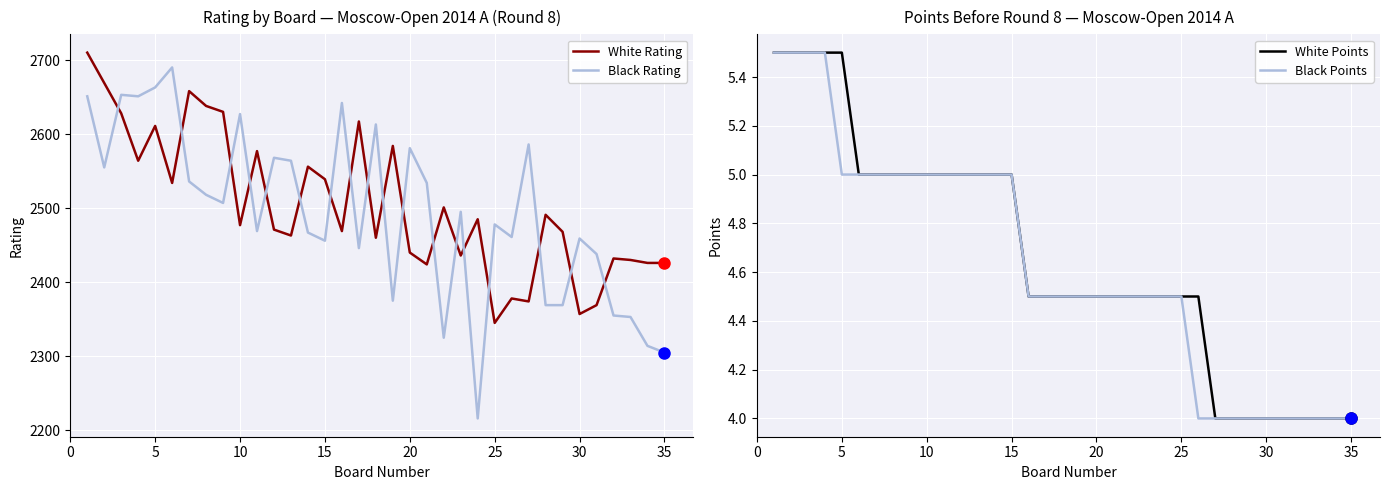

True or false: Black Points has more than 0 points higher than both neighbors.

False